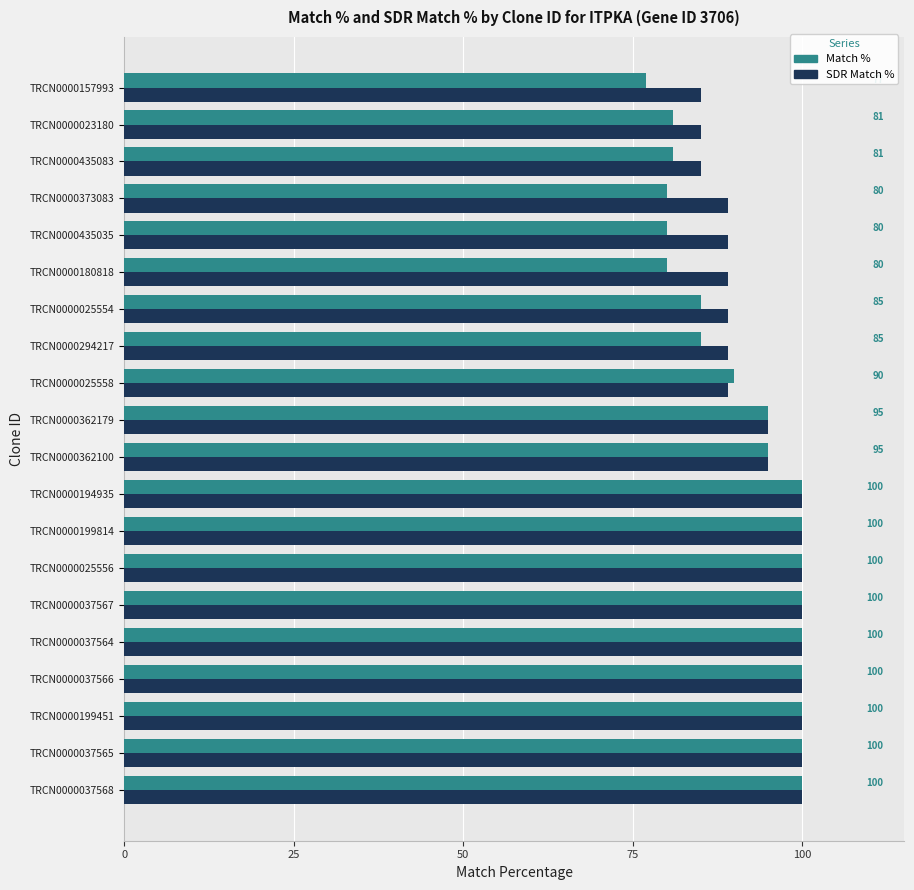

At which label is Match % closest to 88?

TRCN0000025558